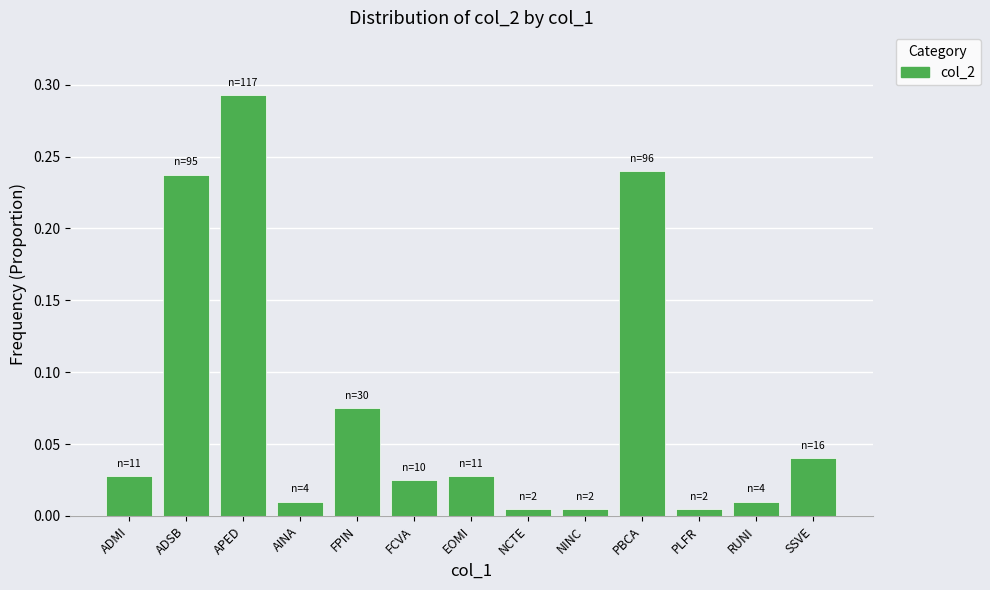

What is the sum of all values?

1.0